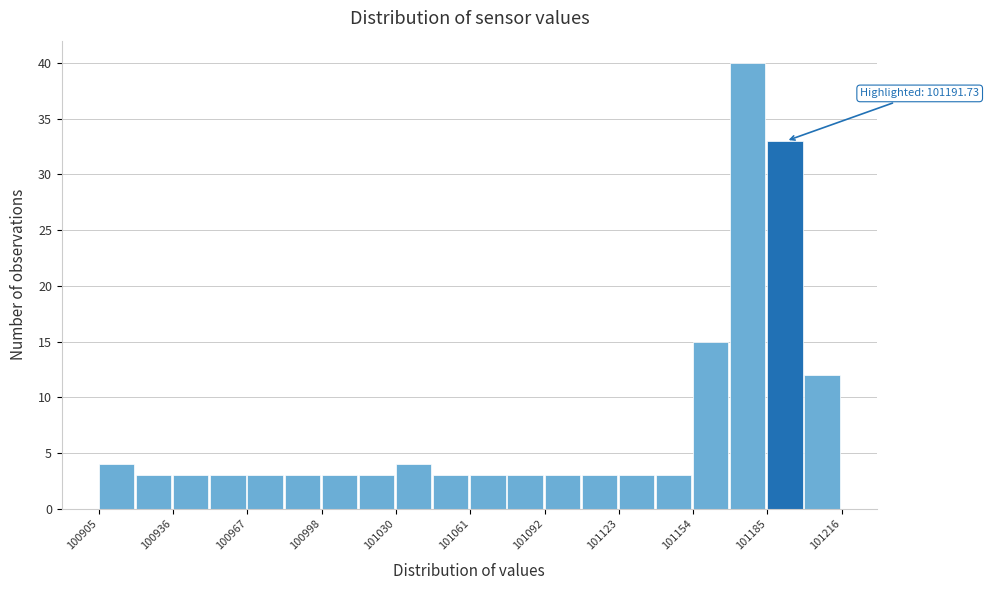

Read against the x-axis, roughly where is the centre of the tallest bar?

101175